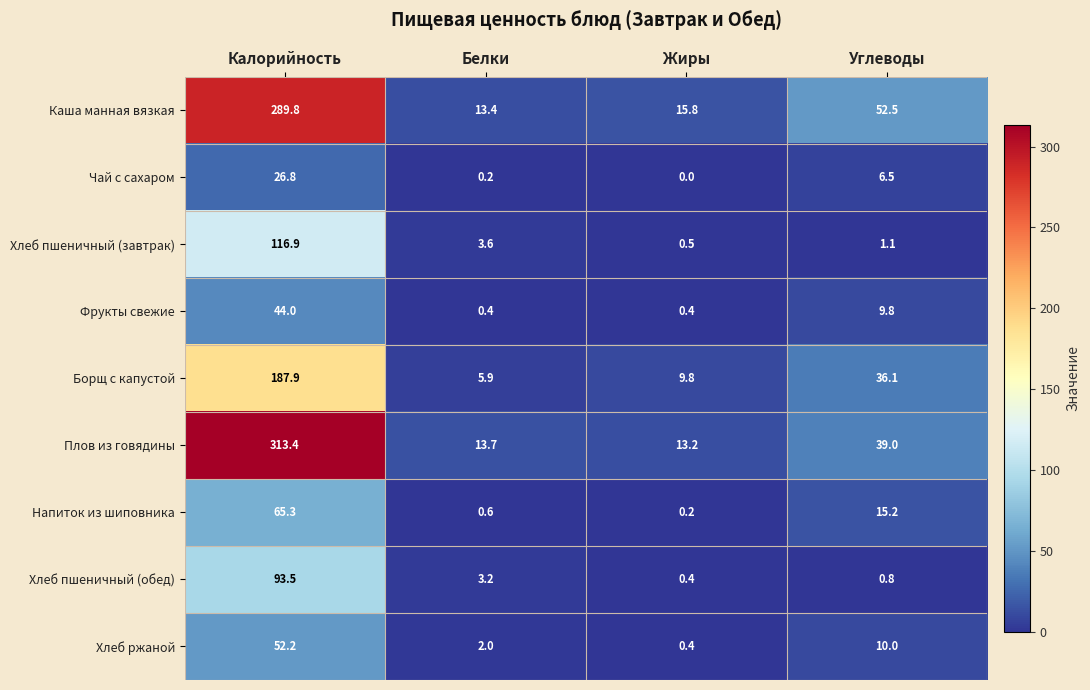

Where is Хлеб пшеничный (обед) nearest to the value 46?

Белки